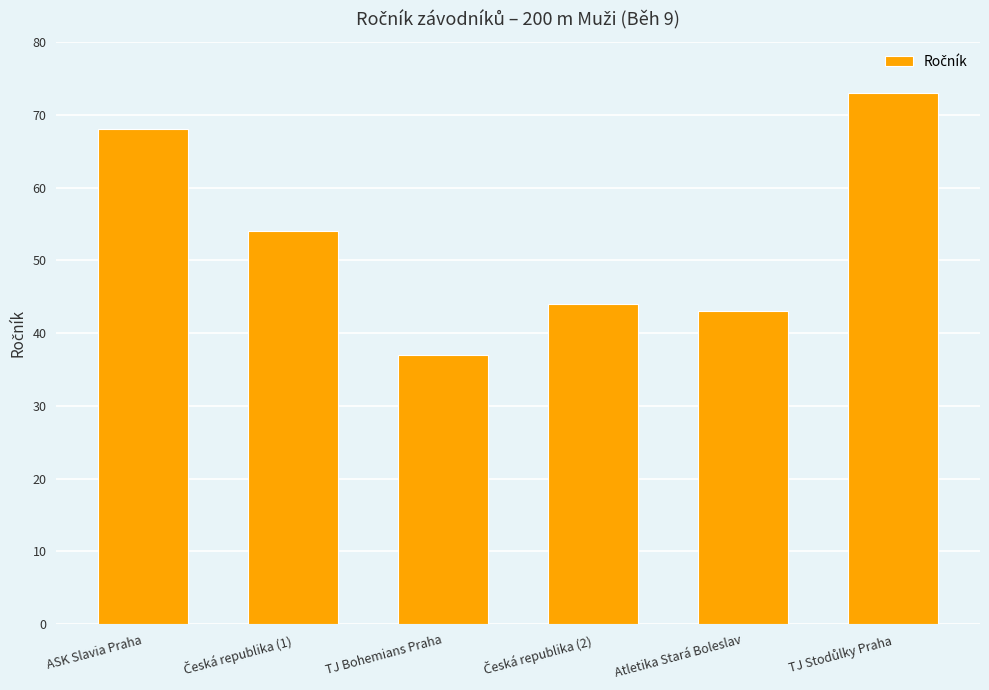

What is the label of the 6th bar from the right?

ASK Slavia Praha